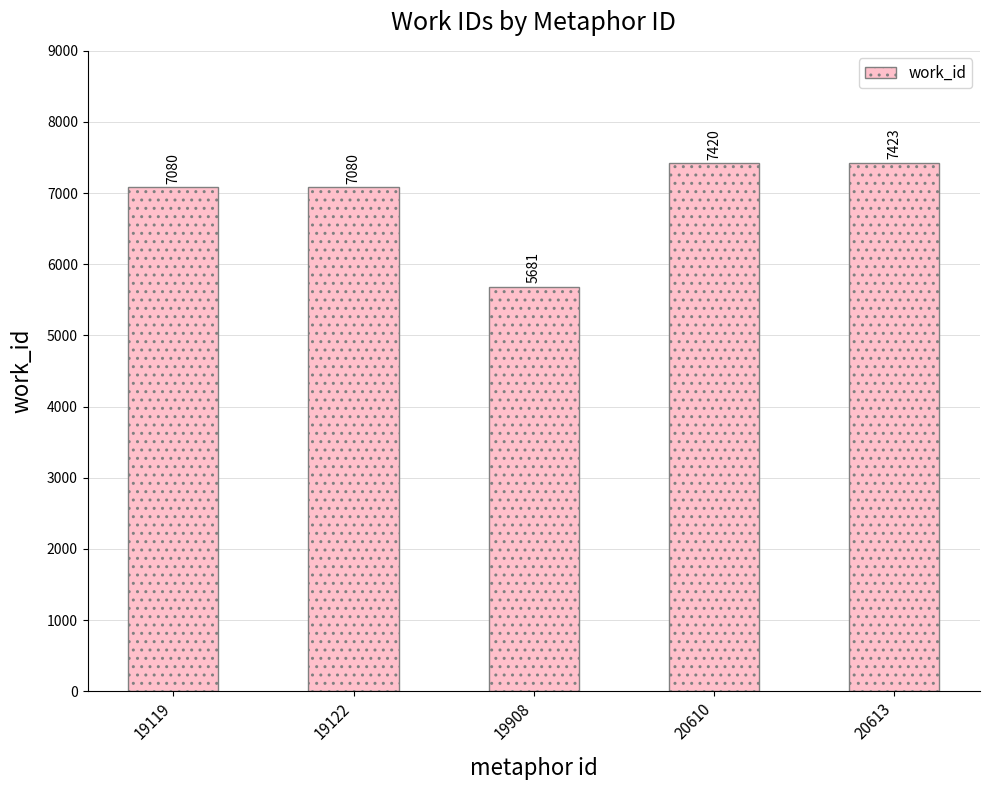

What is the value of the 2nd bar from the left?

7080